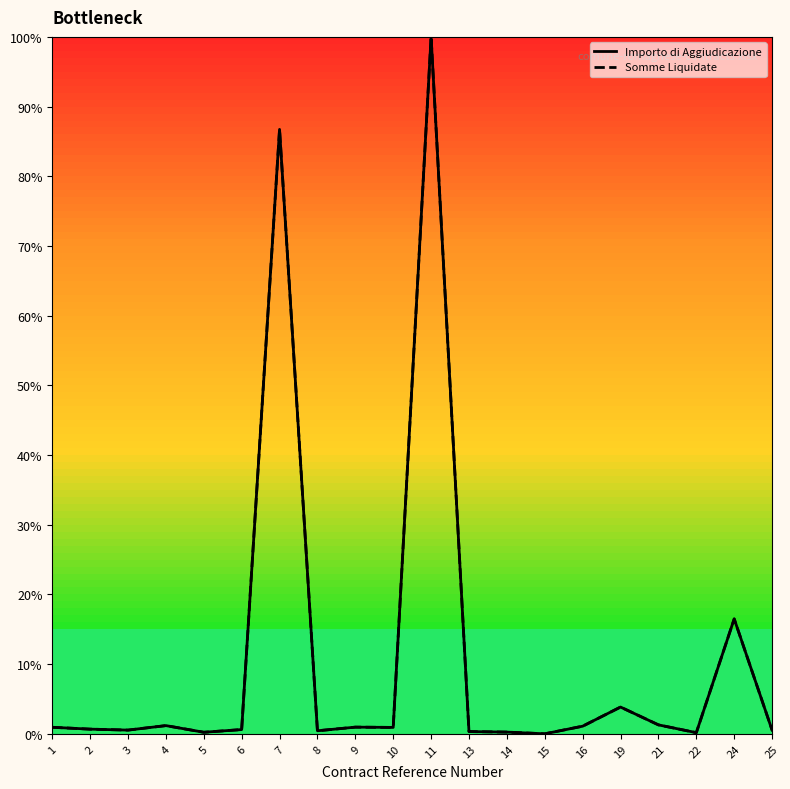

How many positive values does the Importo di Aggiudicazione series have?

19